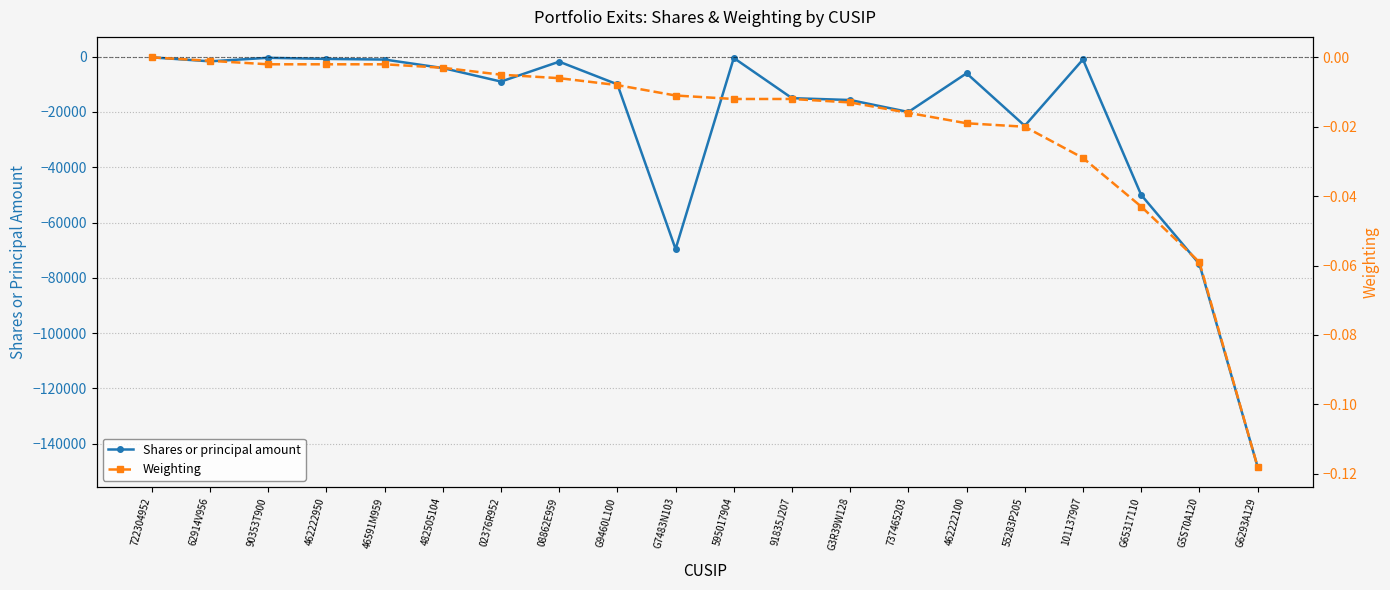

Which category has the lowest value in the Weighting series?

G6293A129